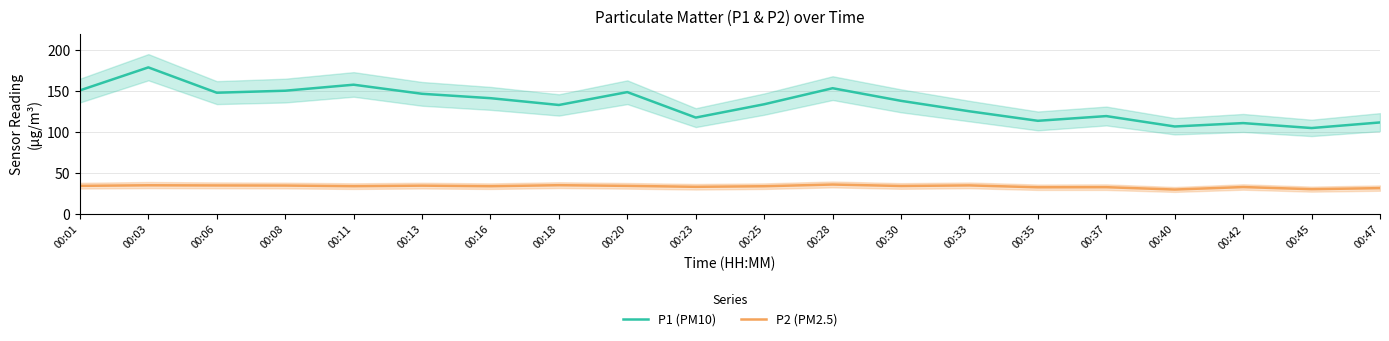

Does the chart have visible grid lines?

Yes